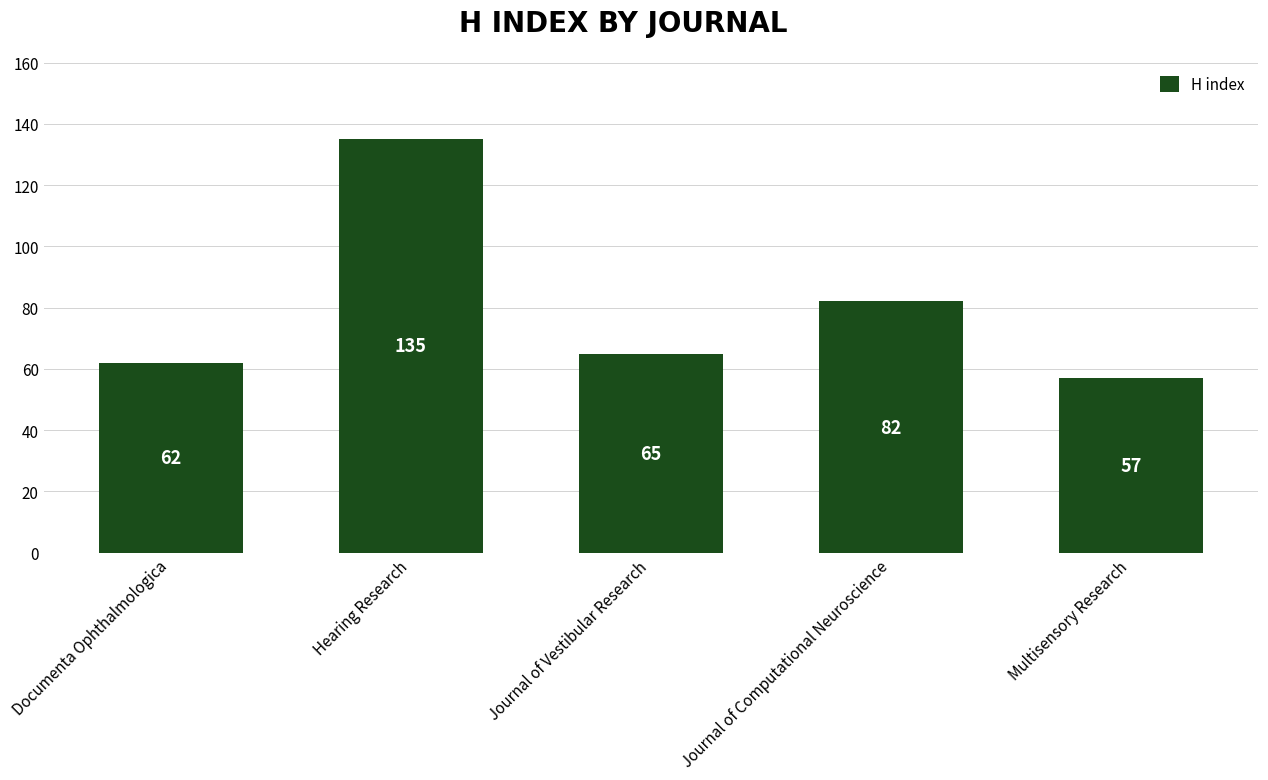

Where does the data first go above 65?

Hearing Research